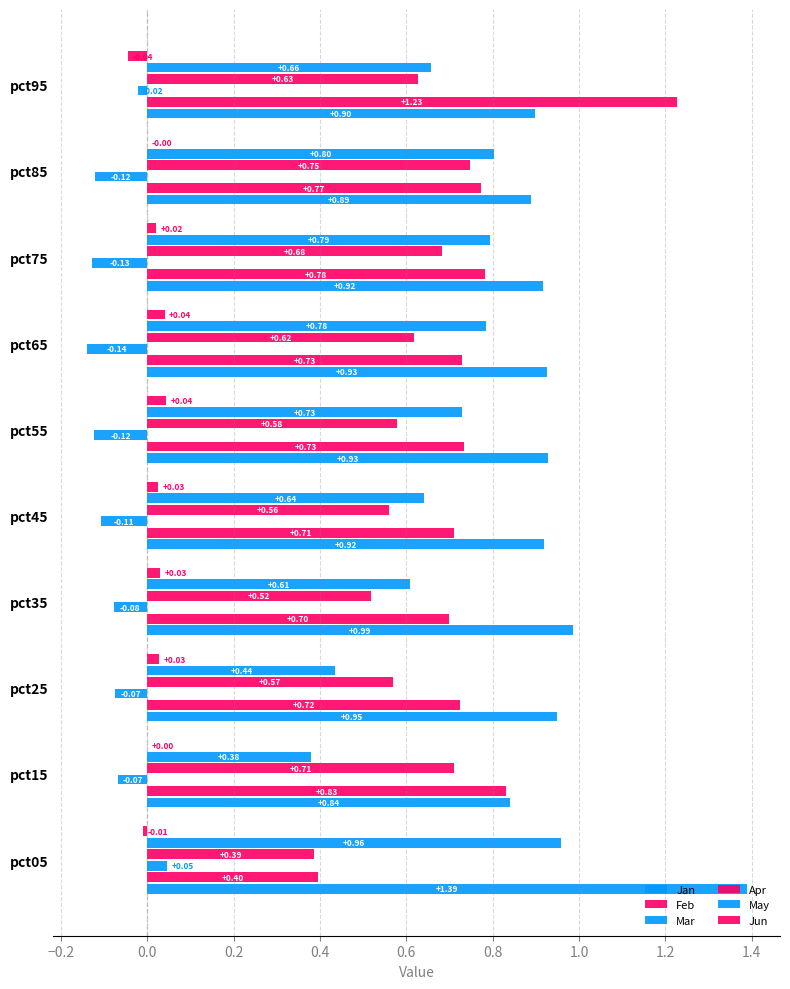

Reading left to right, what are all the values shown in this chart?

Jan: 1.4	0.8	0.9	1.0	0.9	0.9	0.9	0.9	0.9	0.9
Feb: 0.4	0.8	0.7	0.7	0.7	0.7	0.7	0.8	0.8	1.2
Mar: 0.0	-0.1	-0.1	-0.1	-0.1	-0.1	-0.1	-0.1	-0.1	-0.0
Apr: 0.4	0.7	0.6	0.5	0.6	0.6	0.6	0.7	0.7	0.6
May: 1.0	0.4	0.4	0.6	0.6	0.7	0.8	0.8	0.8	0.7
Jun: -0.0	0.0	0.0	0.0	0.0	0.0	0.0	0.0	-0.0	-0.0